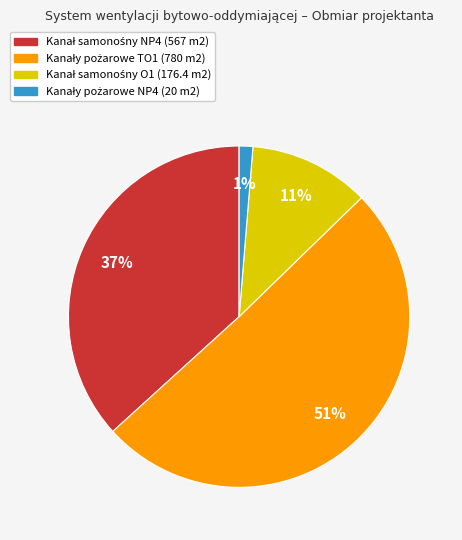

Does any single category account for the majority?

Yes